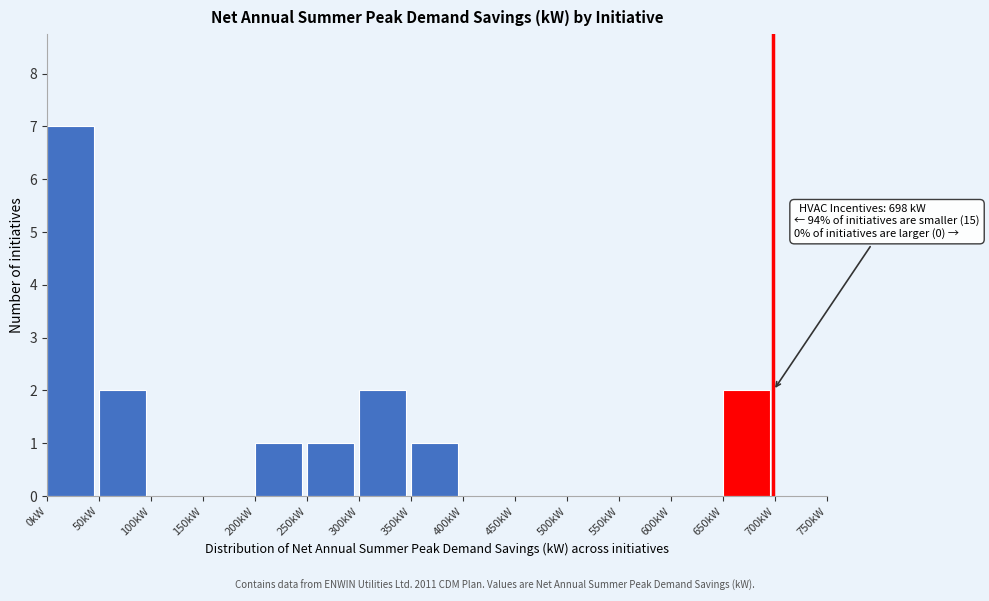

Over which range of the x-axis is the bar tallest?

0 to 50